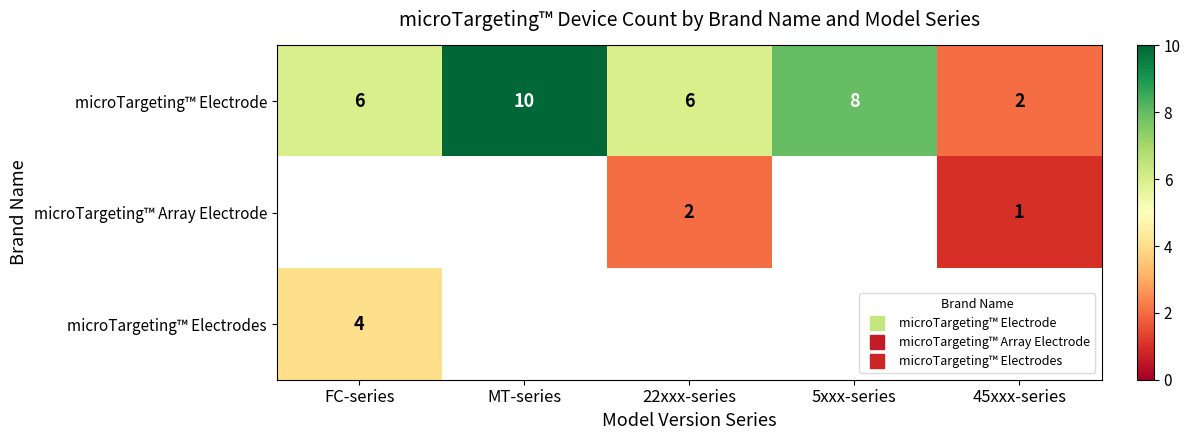

What is the minimum value shown in the chart?

1.0